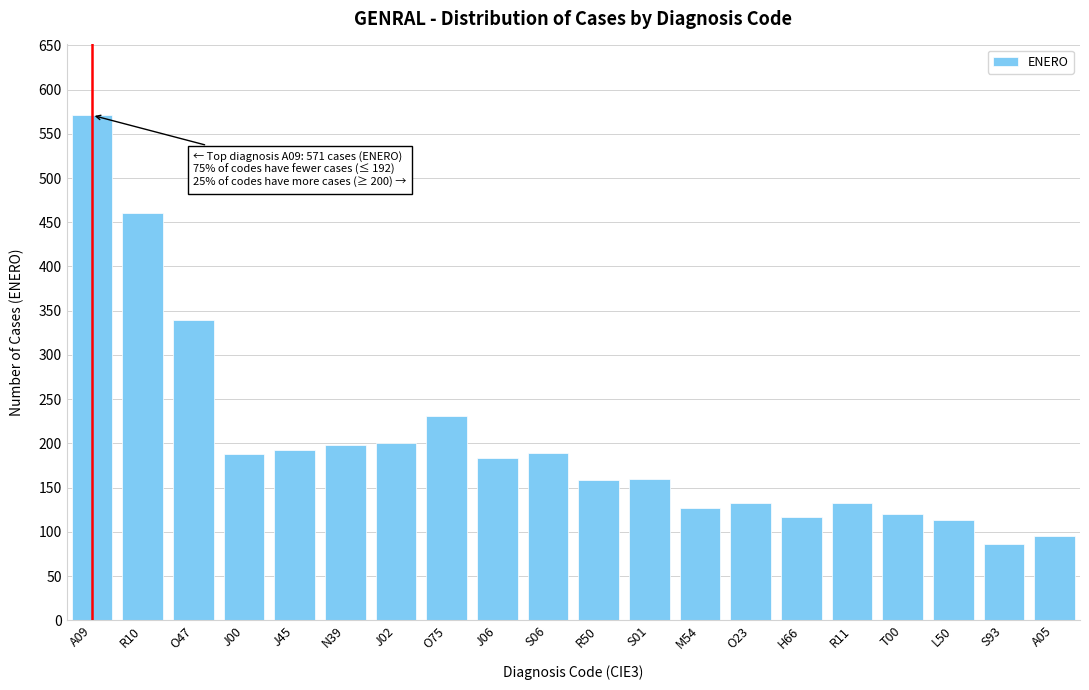

What is the change in value from A09 to J45?

-379